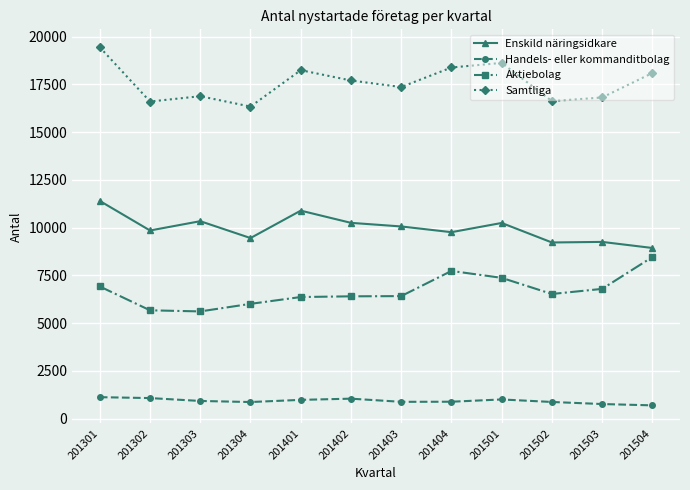

Between 201301 and 201304, which series saw the biggest shift?

Samtliga